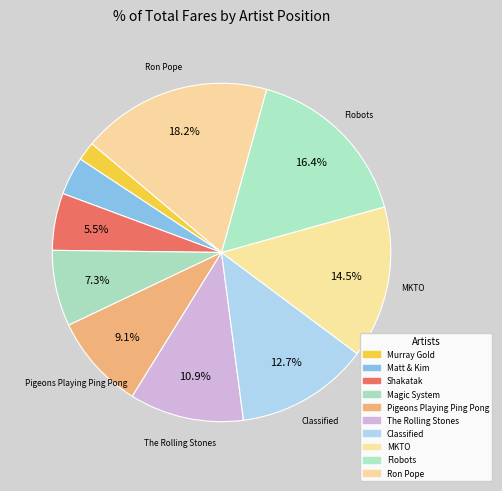

True or false: Shakatak accounts for 11% of the total.

False